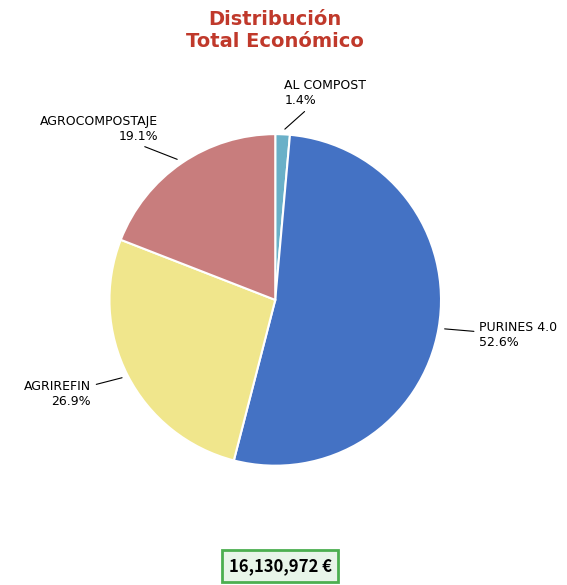

Is there any slice that represents more than half of the pie?

Yes